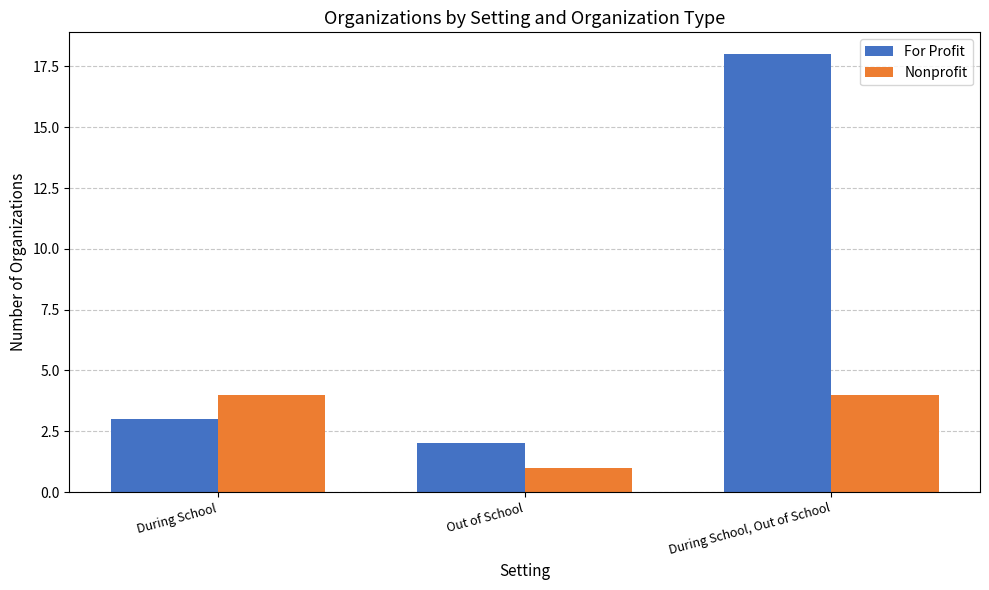

What is the value of the Nonprofit bar at the 1st from the left?

4